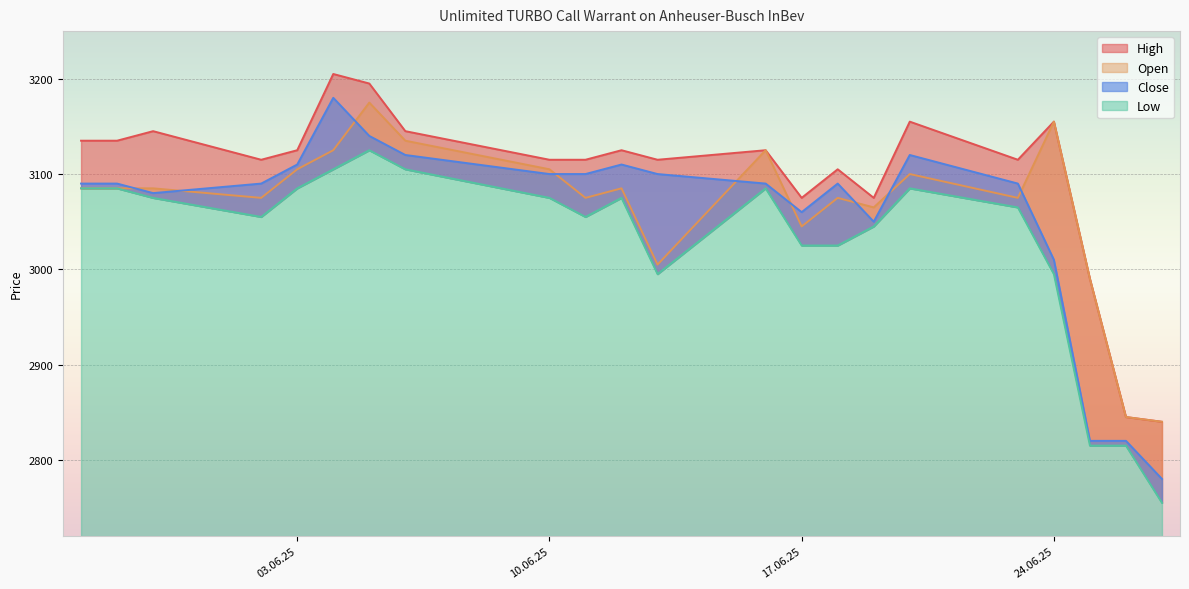

True or false: Low has more than 1 points higher than both neighbors.

True